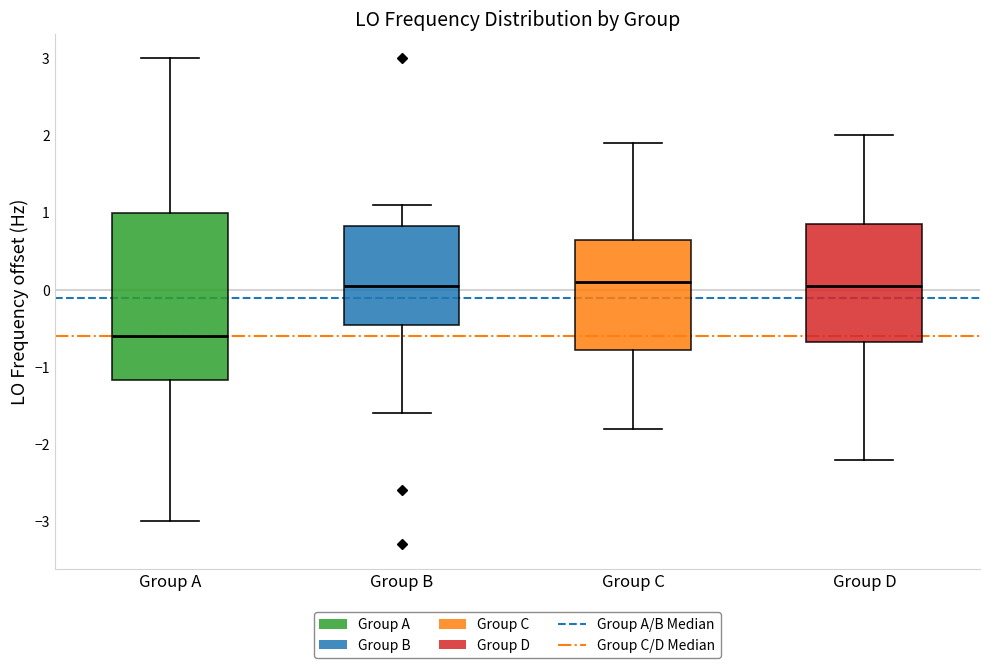

Which box's median line is the lowest?

Group A